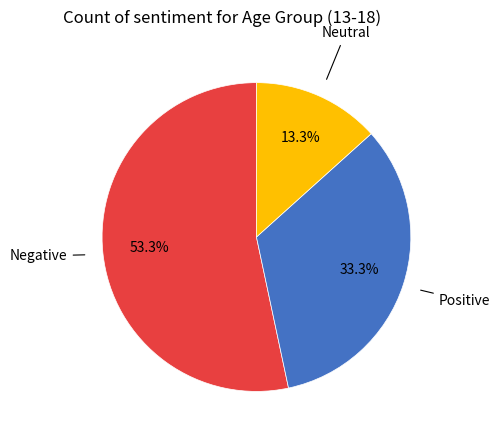

Is there any slice that represents more than half of the pie?

Yes